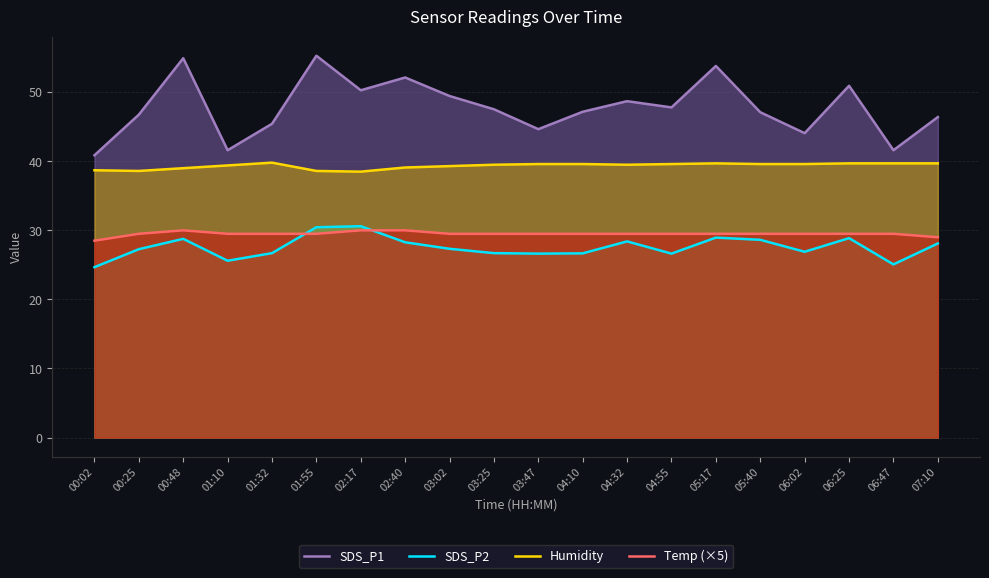

What position from the right is 02:40?

13